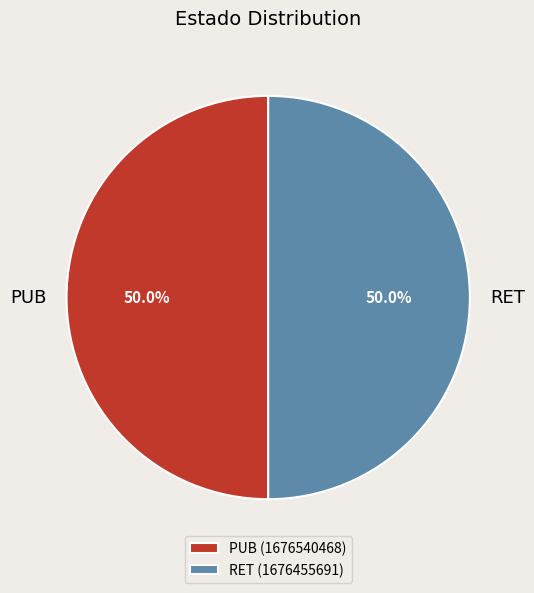

Count the number of slices in the pie.

2